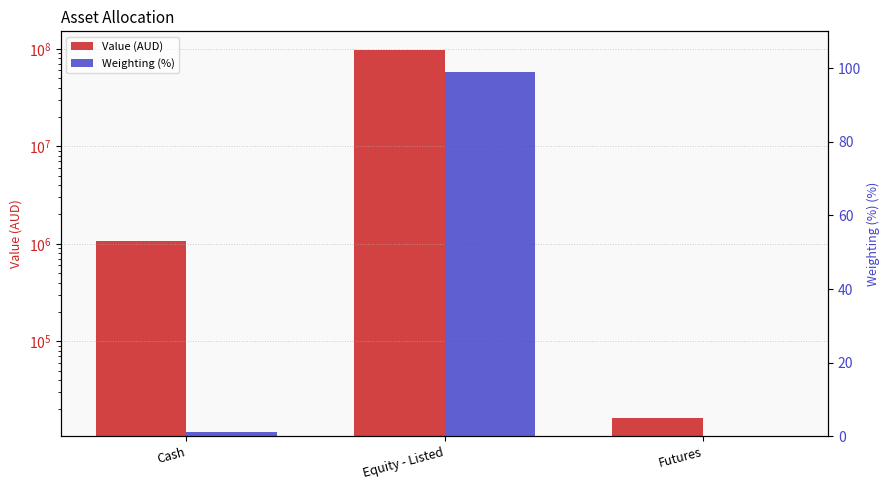

What are all the series names shown in the legend?

Value (AUD), Weighting (%)